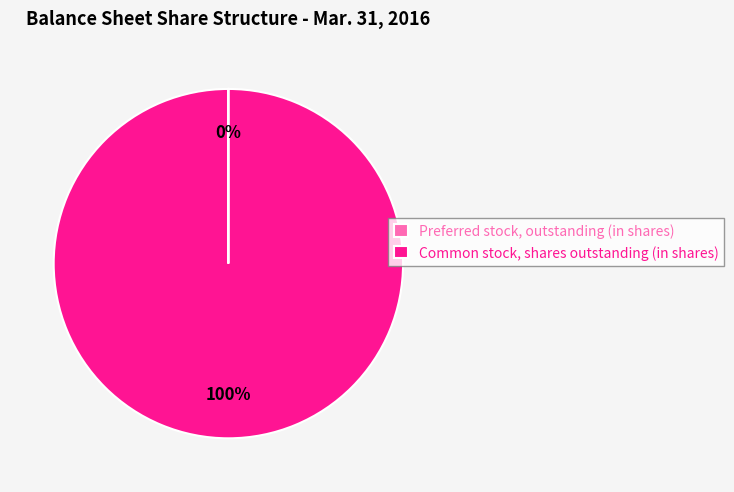

The Common stock, shares outstanding (in shares) slice represents 93% of the pie. True or false?

False